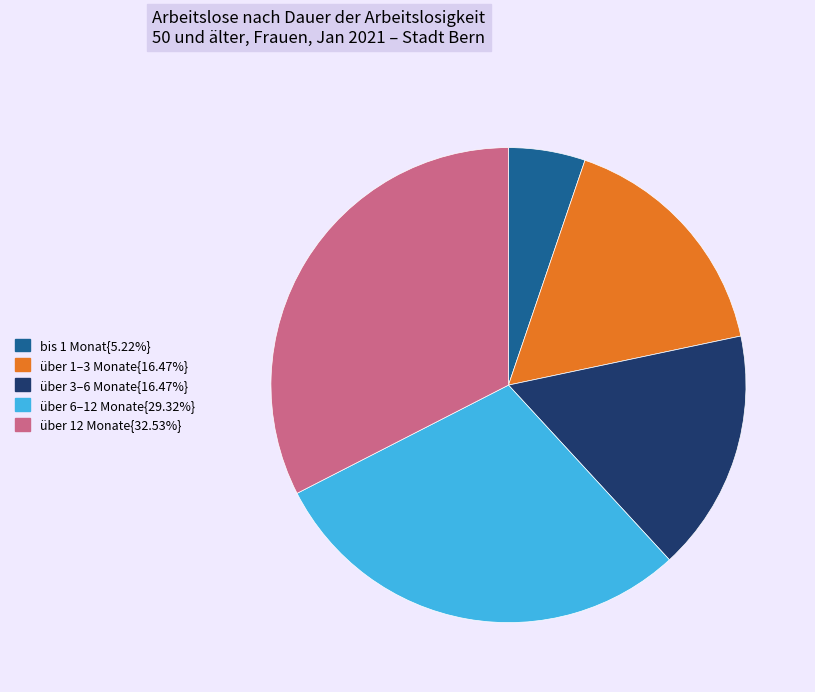

Is there a majority slice in this chart?

No